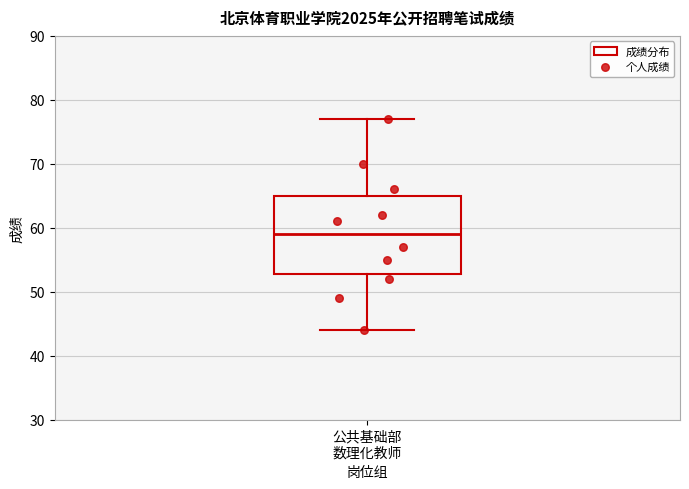

Transcribe this box plot: give where the median line is, the range the box spans, and where the two whiskers end, as read against the y-axis. The values are not printed on the chart, so give them approximately, as read against the axis.

median 59, box 53 to 65, whiskers 44 to 77